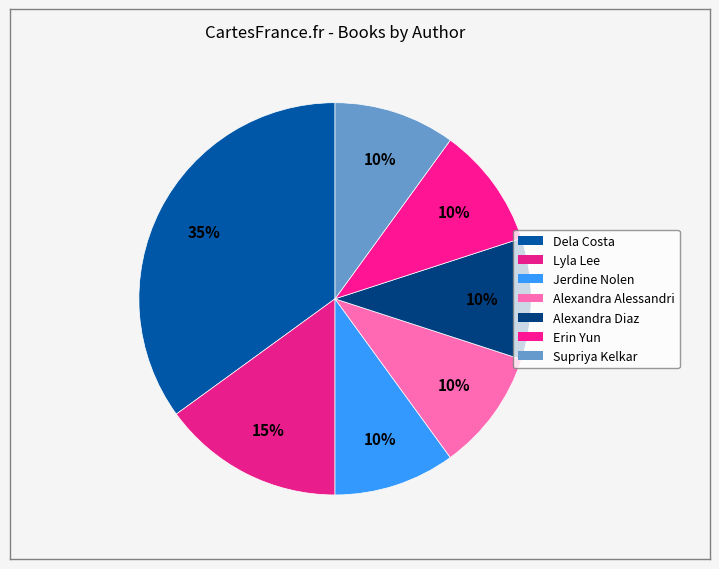

Count the number of slices in the pie.

7